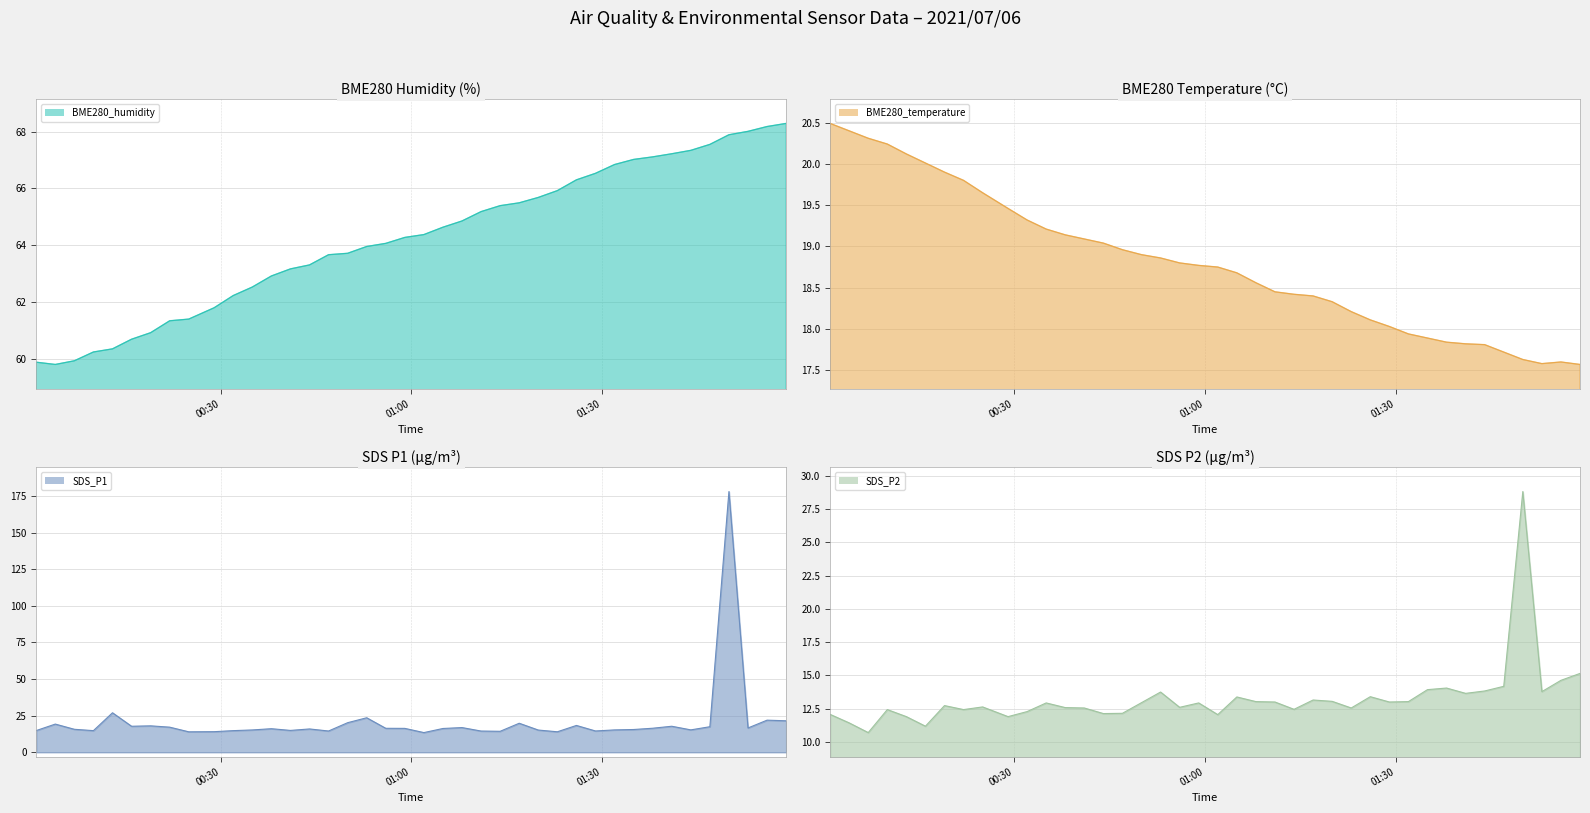

What is the greatest value displayed?

178.0